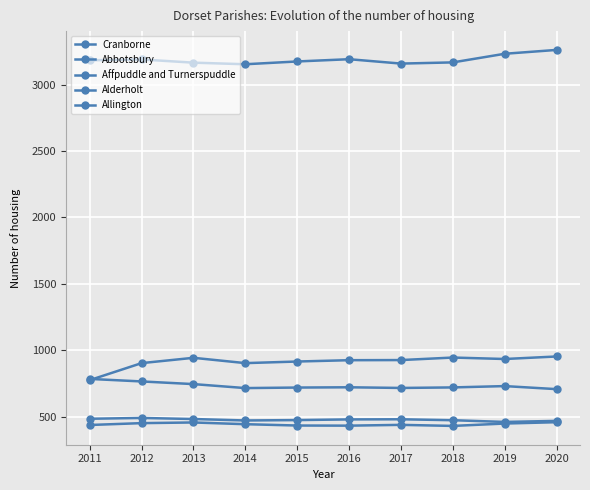

How many series are shown in this chart?

5